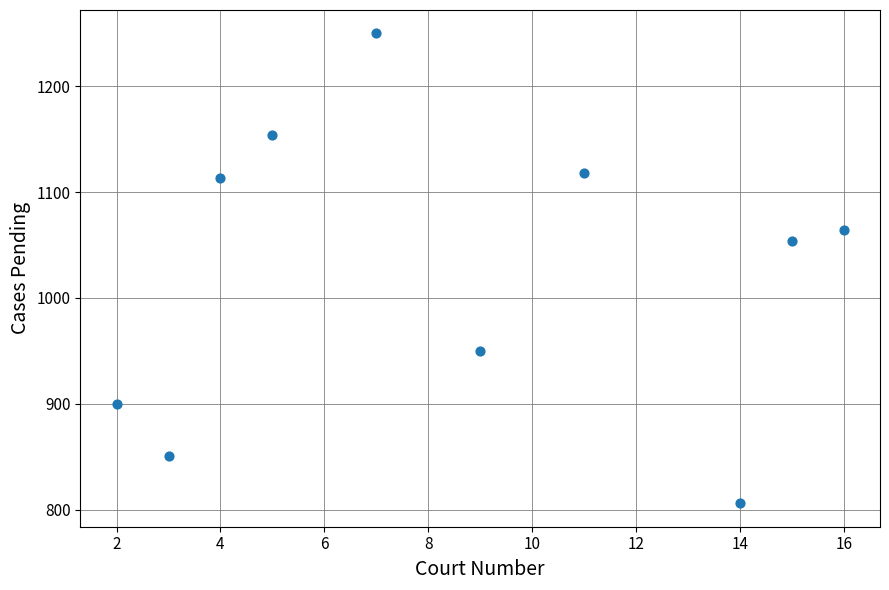

What Y value in the scatter plot is closest to 1028?

1054